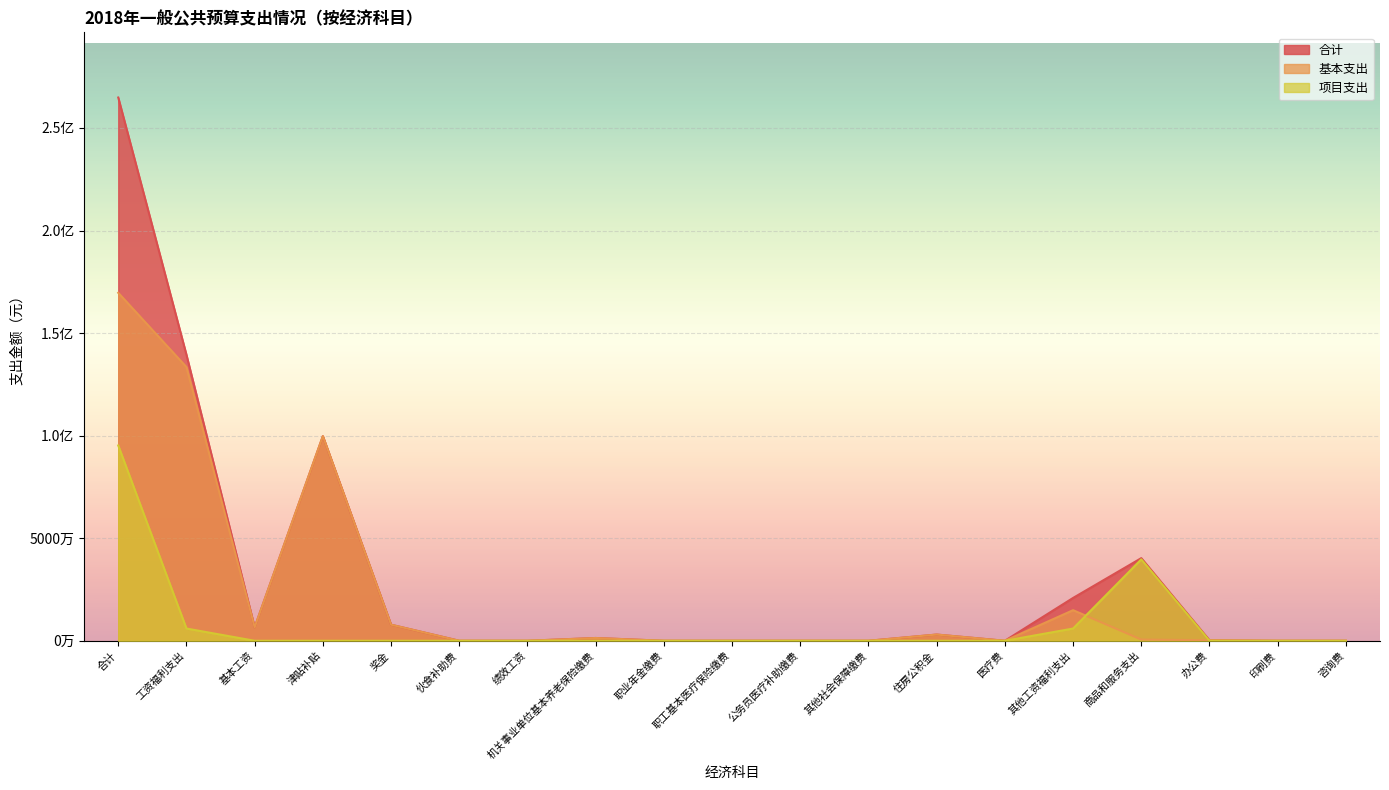

Which series has the largest range (max minus min)?

合计